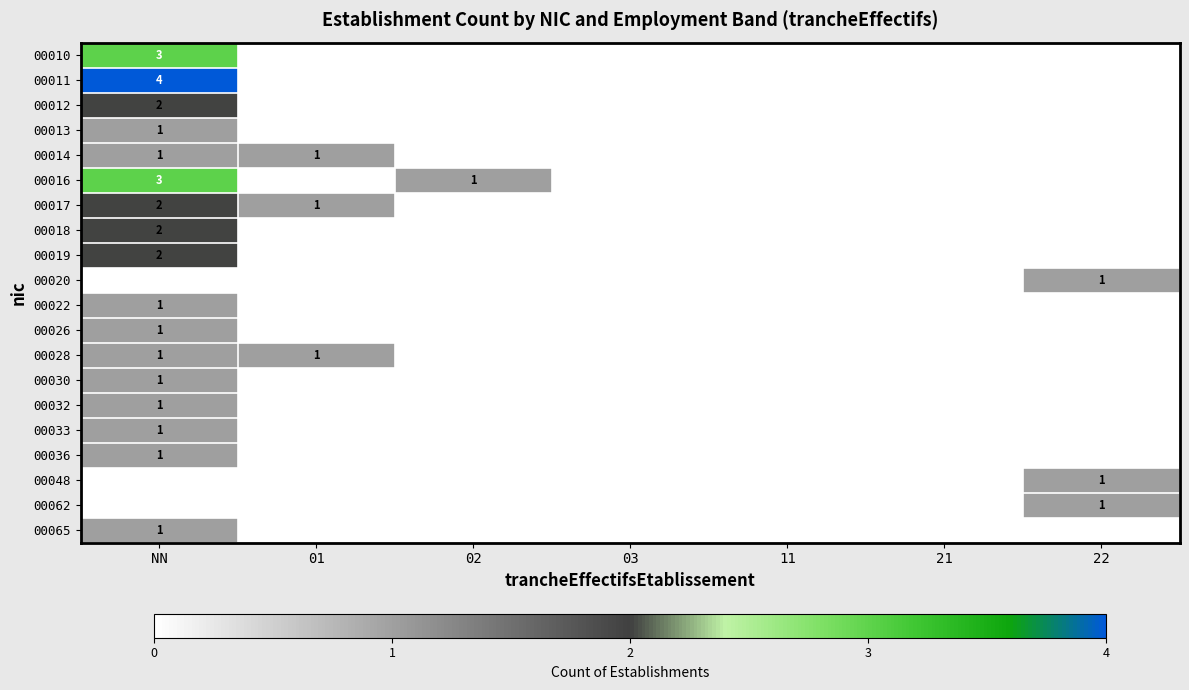

At which label does 00017 reach its minimum?

02